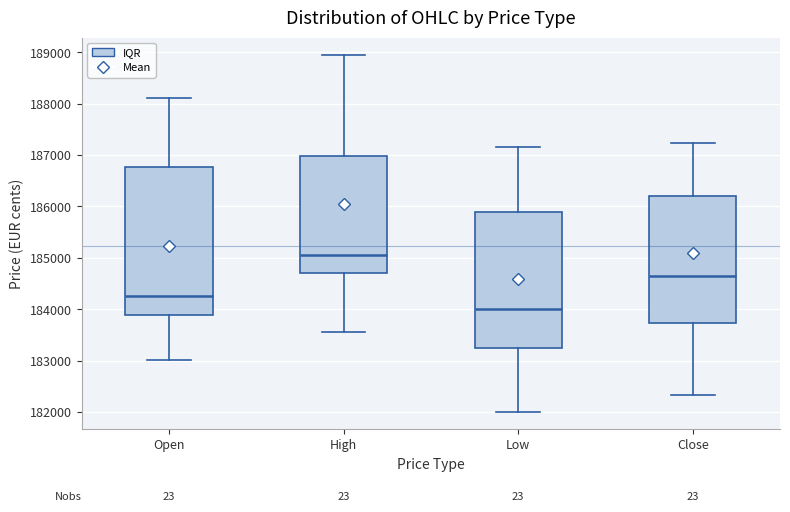

Which box's median line is the highest?

High